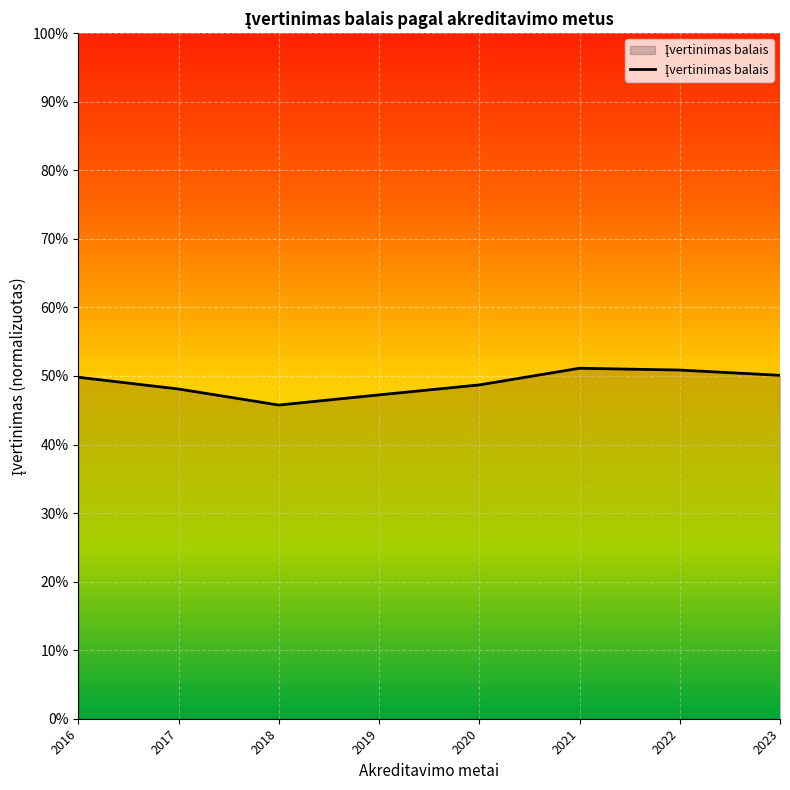

The value at 2017 is 0.1. True or false?

False